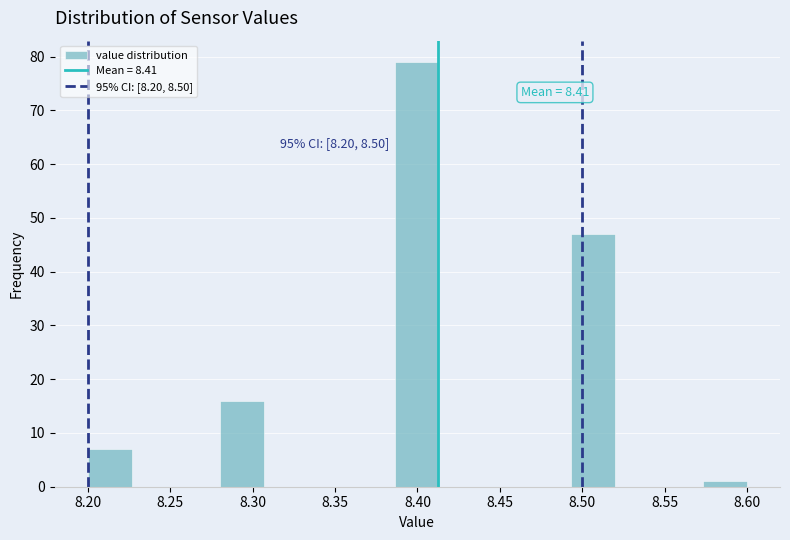

Over which range of the x-axis is the bar tallest?

8.385 to 8.415